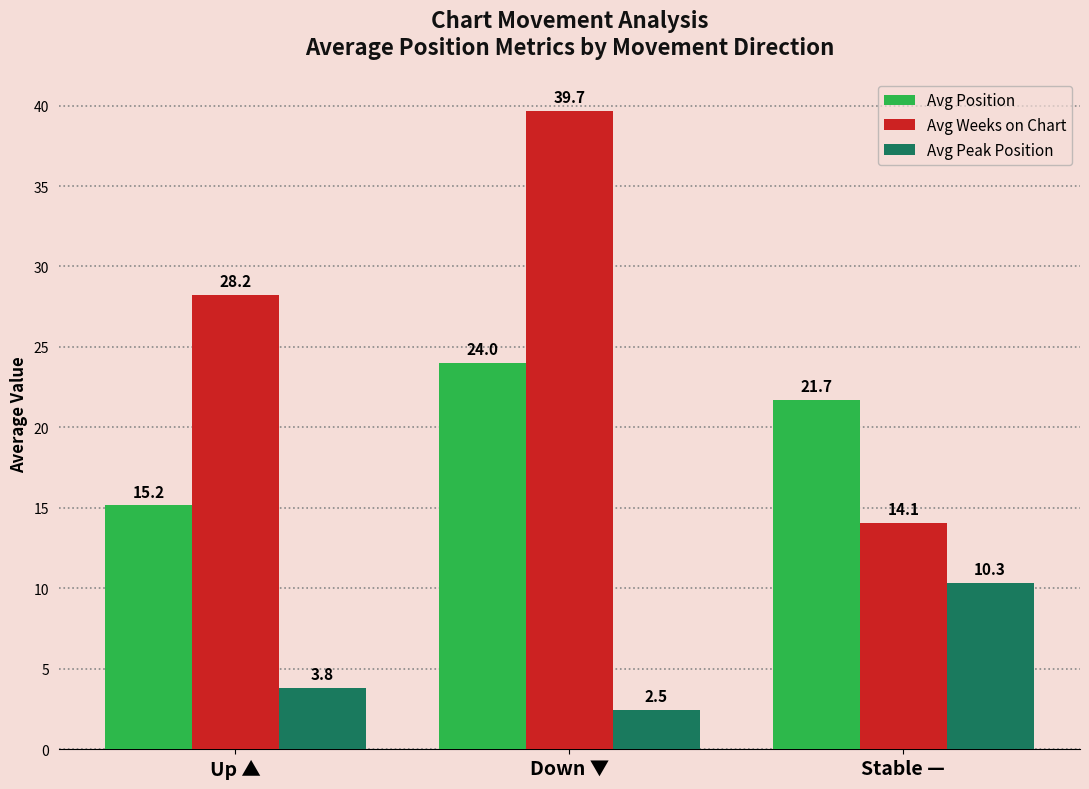

What is the lowest value of the Avg Position series?

15.2